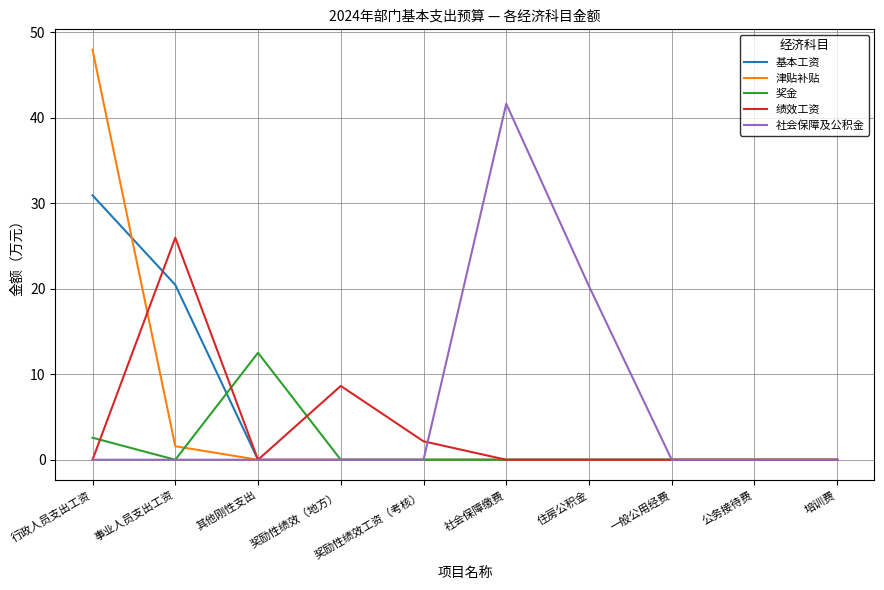

Which category has the highest value across all series?

行政人员支出工资